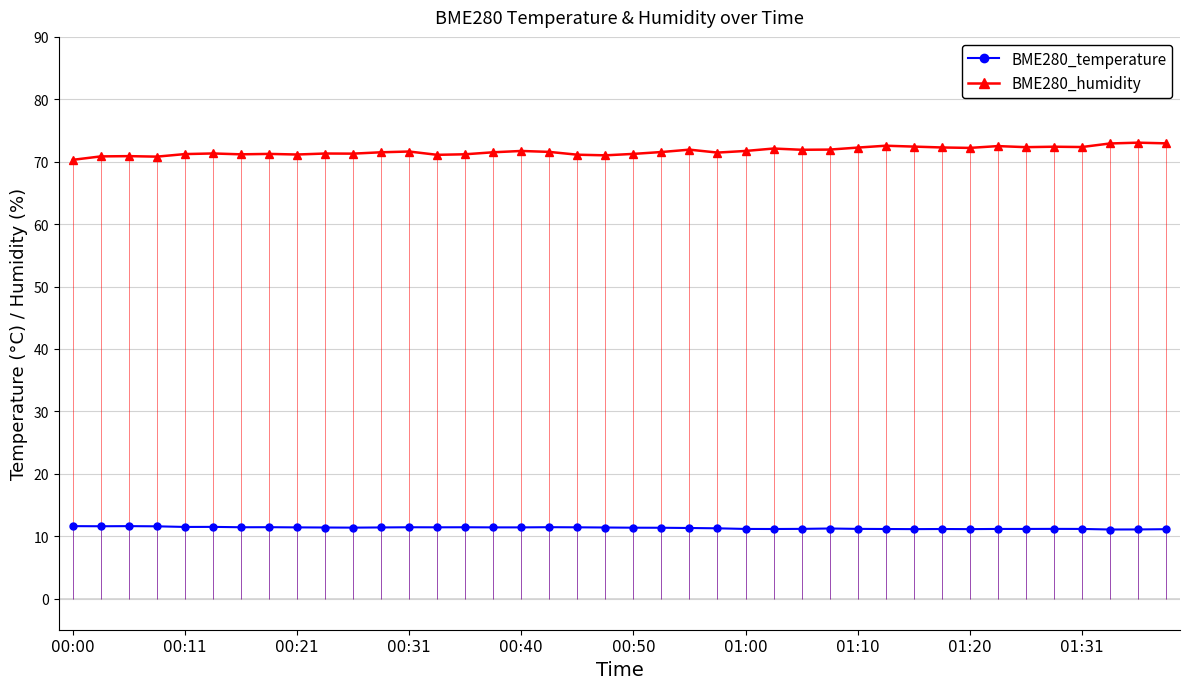

The BME280_temperature series shows 11.4 at 00:21. True or false?

True